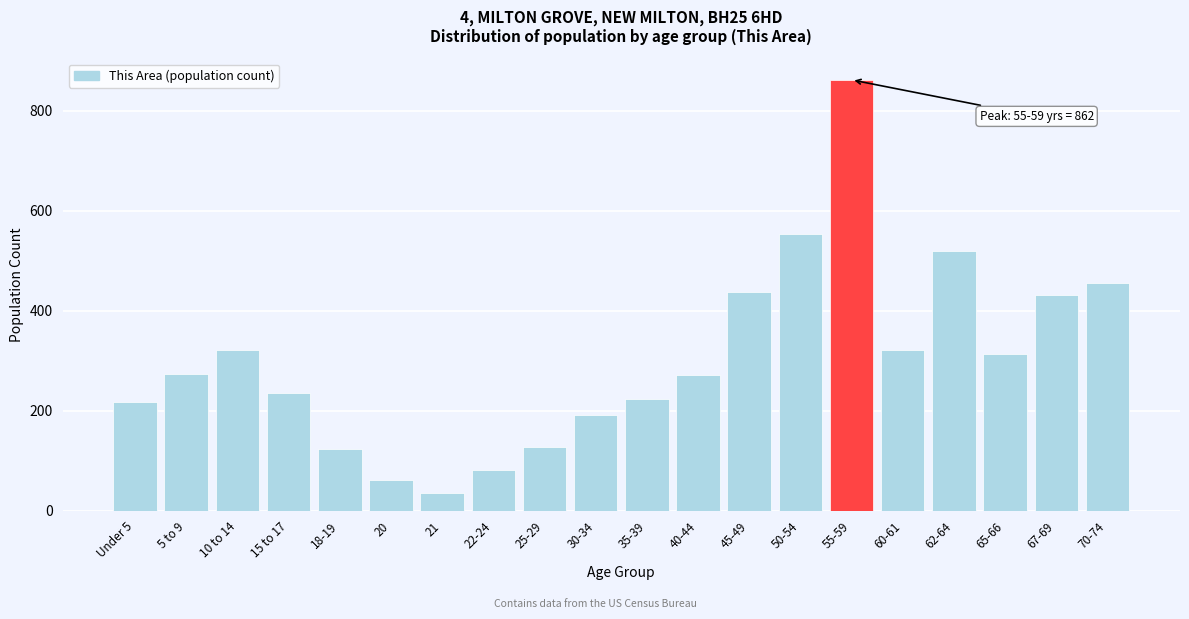

At which category does the chart reach its minimum across all series?

21